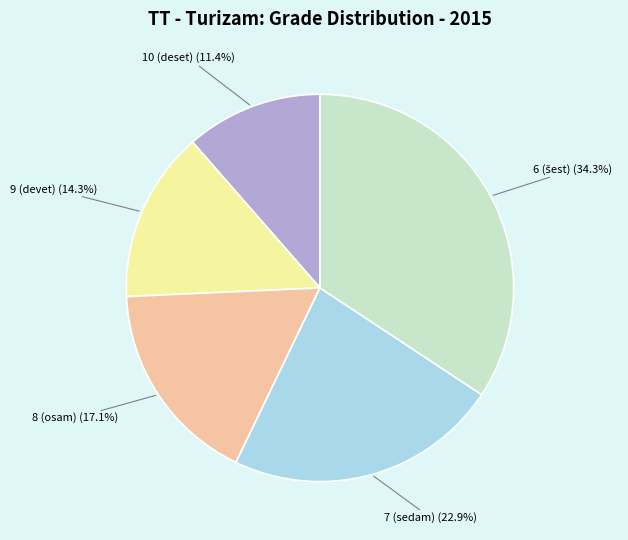

Does any single category account for the majority?

No